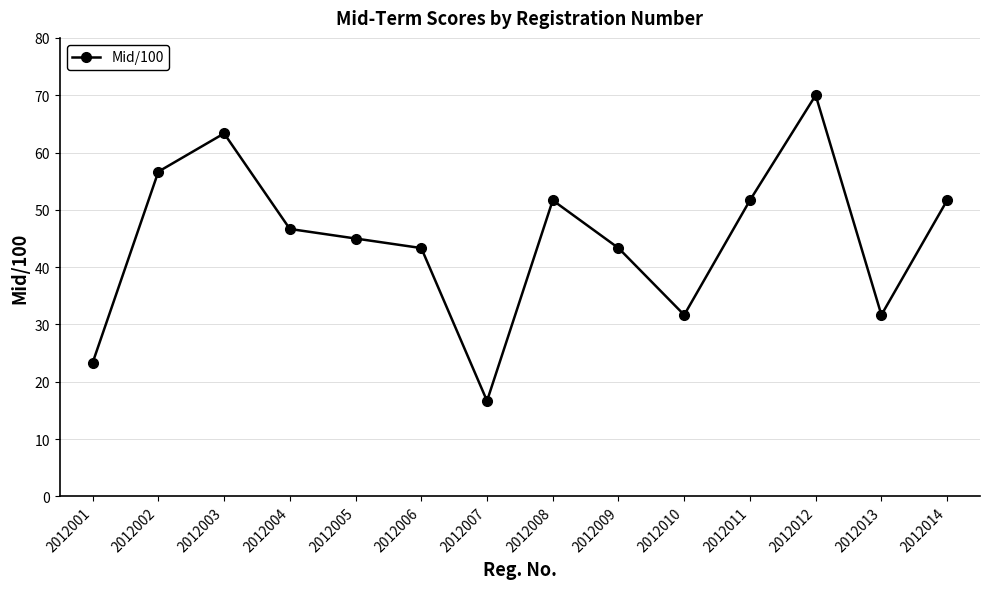

Read the value at 2012007.

16.7